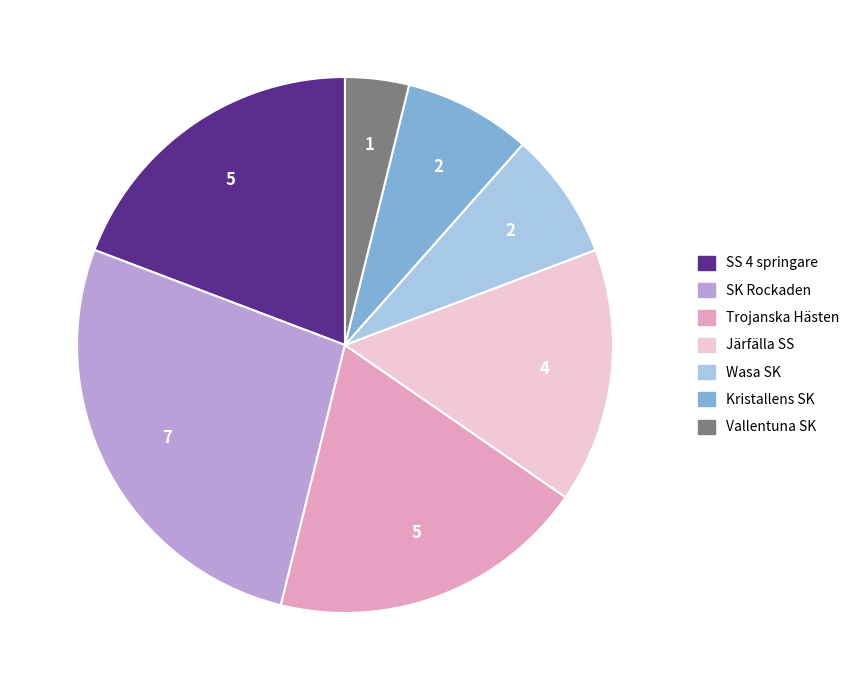

What is the smallest slice in the pie chart?

Vallentuna SK